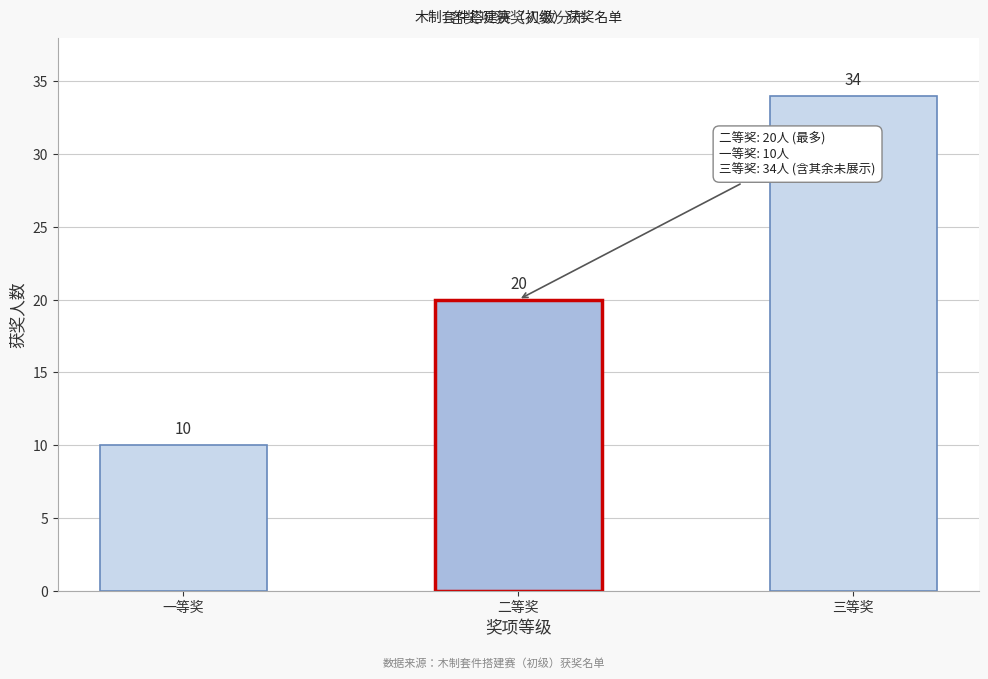

Reading right to left, transcribe all the data shown in this chart.

三等奖=34	二等奖=20	一等奖=10